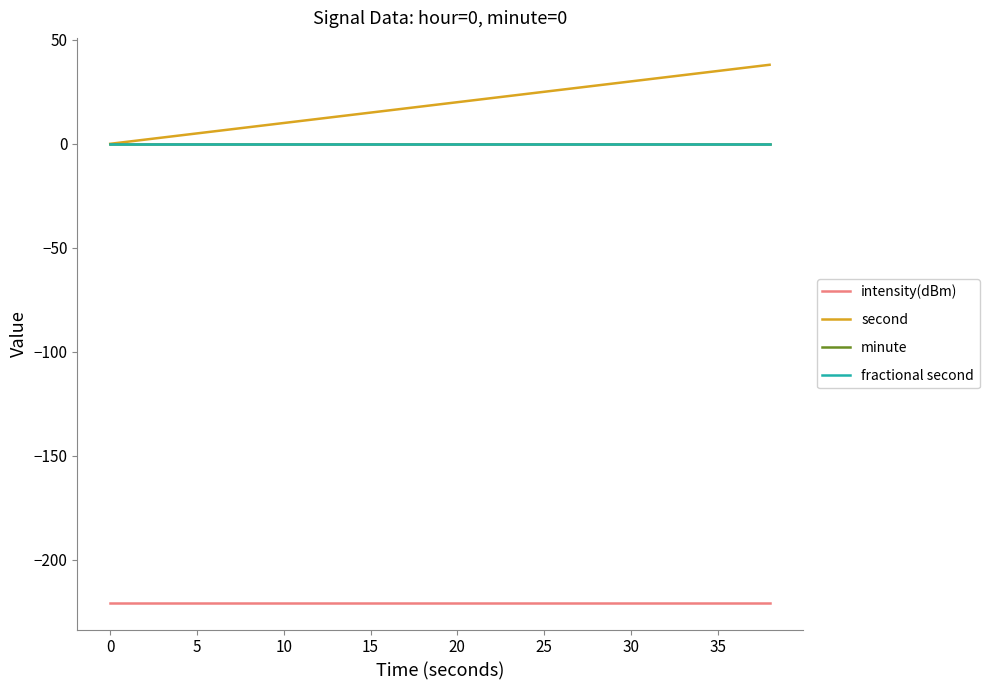

Does the chart display data point markers on the line(s)?

No